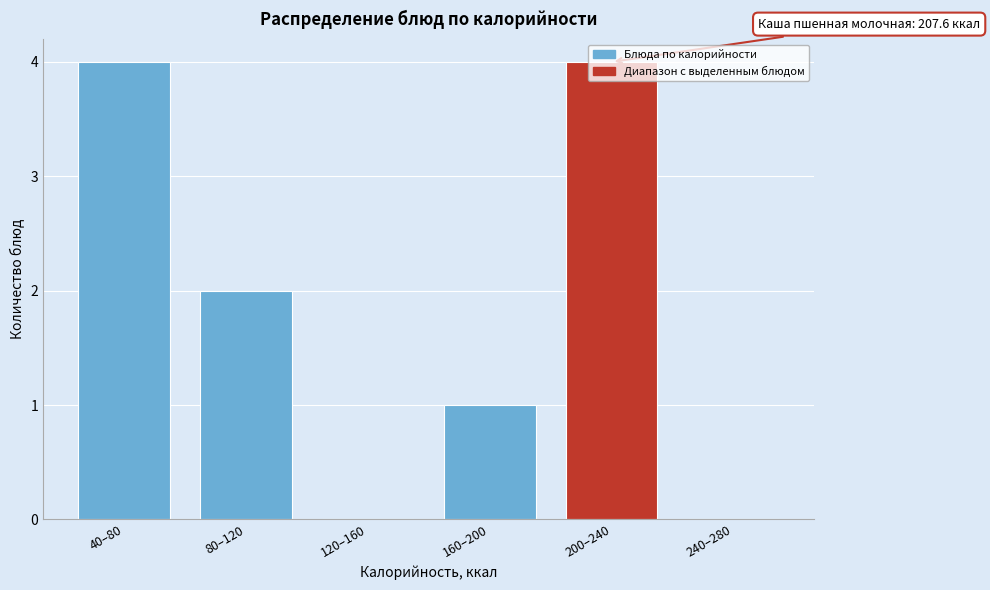

Is it true that the value at 200–240 is 1?

False